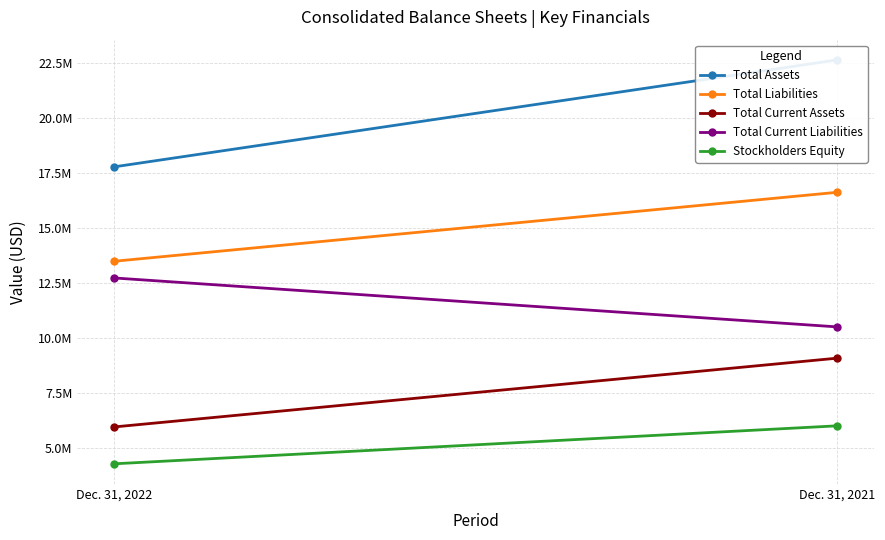

The Total Assets series shows 17784143 at Dec. 31, 2022. True or false?

True